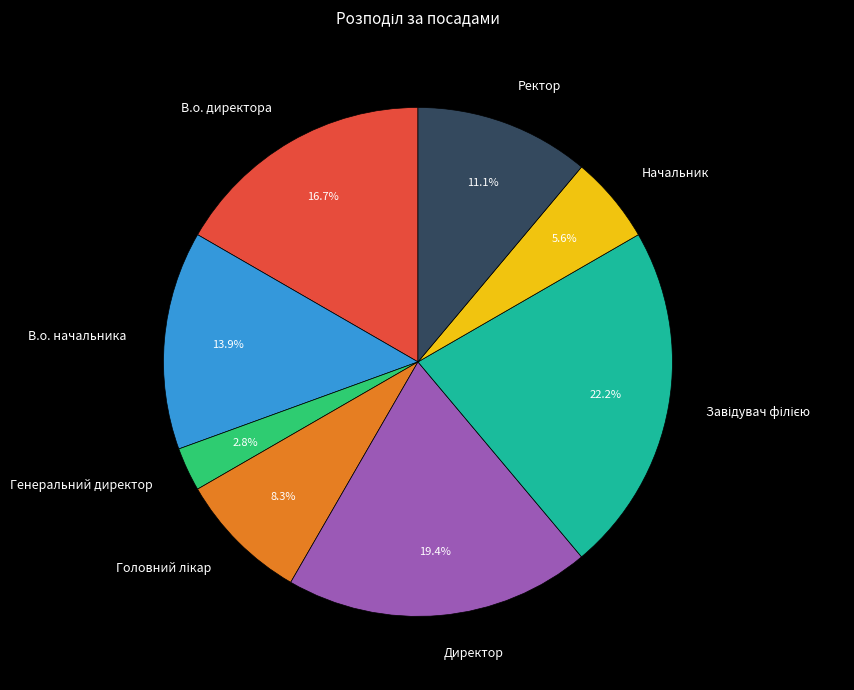

The Ректор slice represents 3% of the pie. True or false?

False